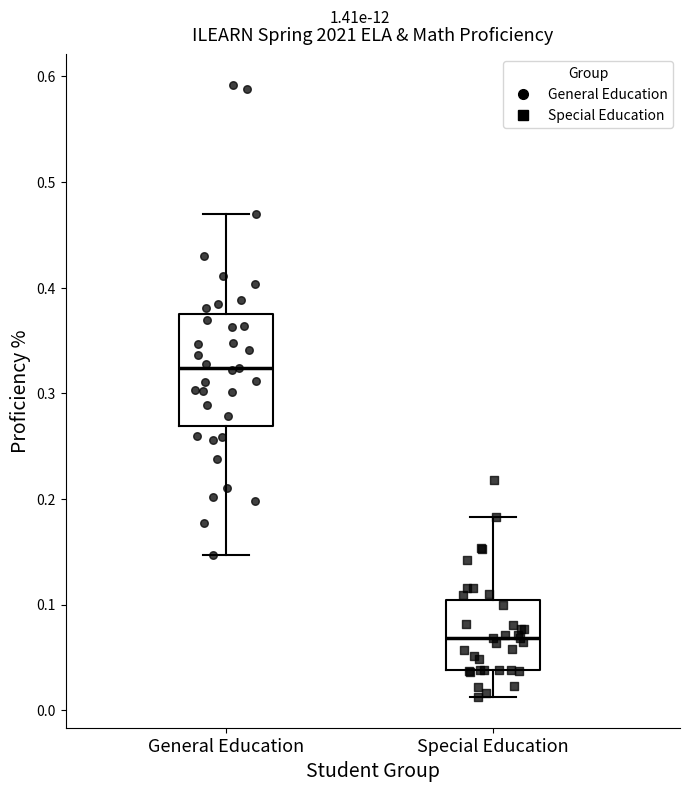

Comparing the boxes themselves (not the whiskers), which one is the tallest?

General Education